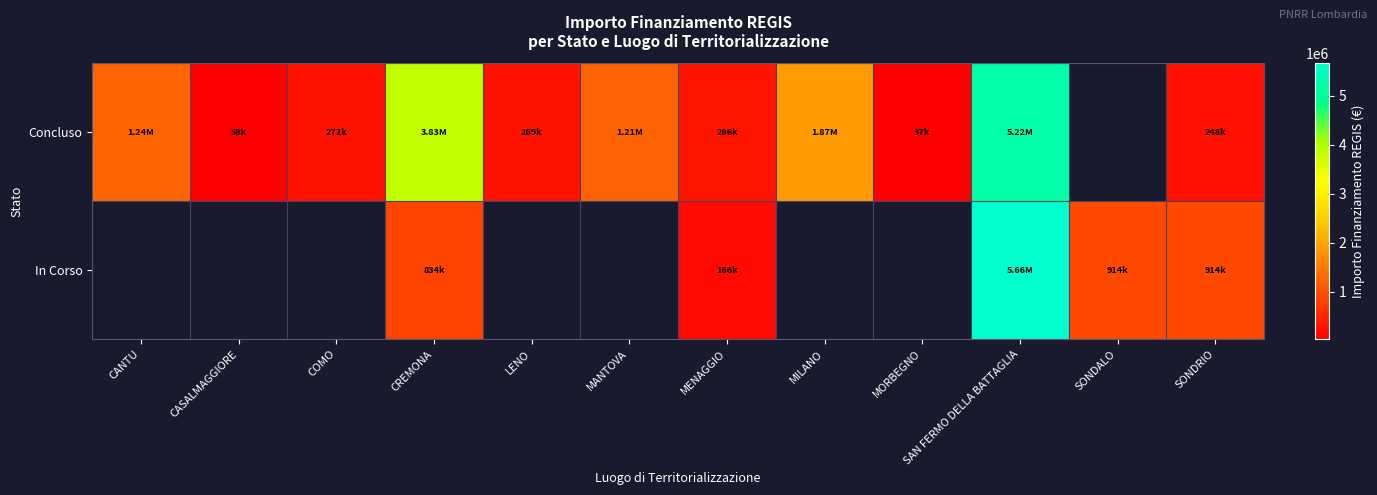

The value of Concluso at COMO is 69595.8. True or false?

False